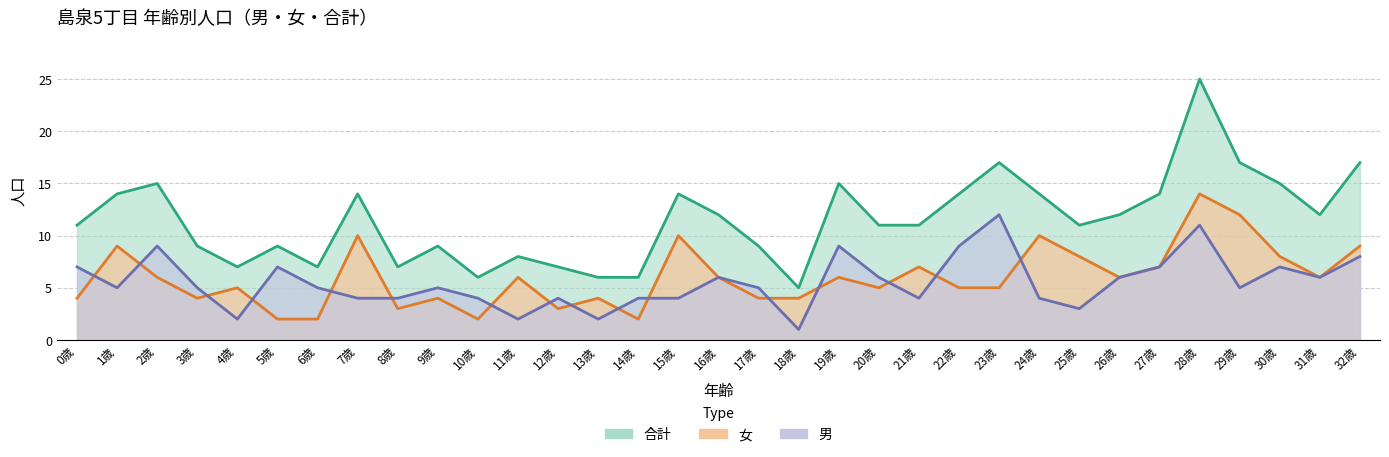

At which category does 男 reach its first local peak?

2歳